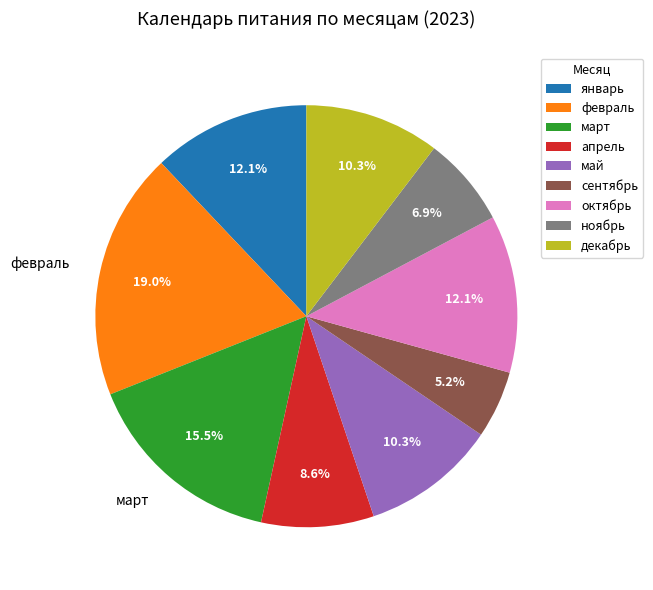

Approximately how many times larger is the value at январь compared to сентябрь?

2.3